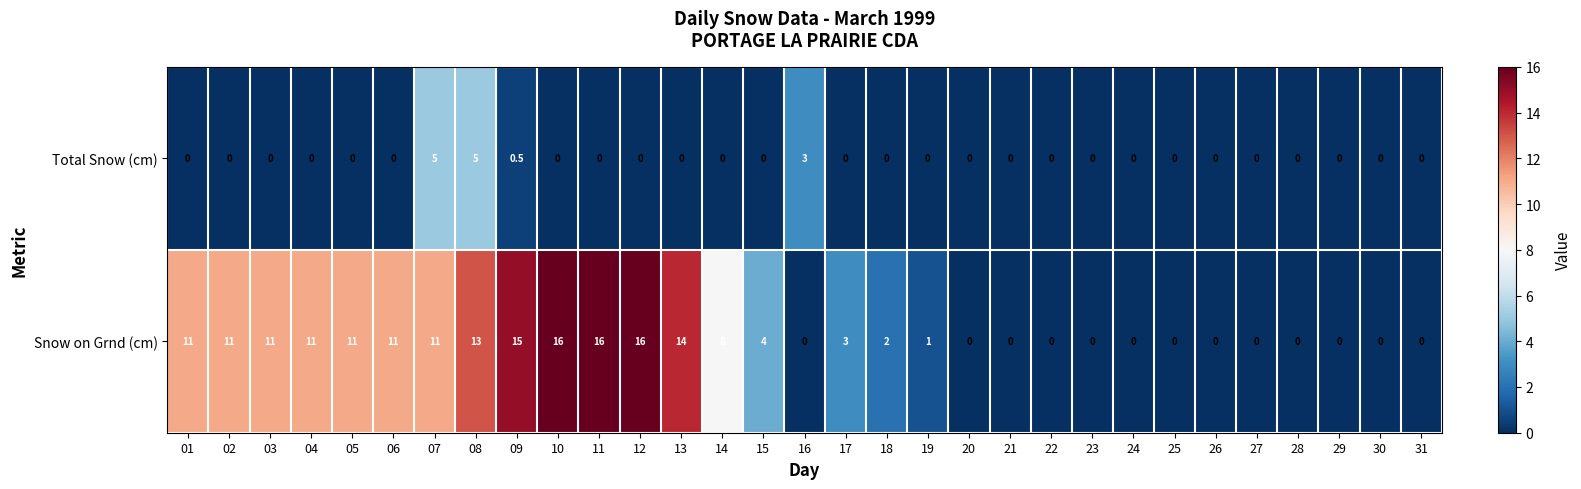

What is the highest value of the Snow on Grnd (cm) series?

16.0